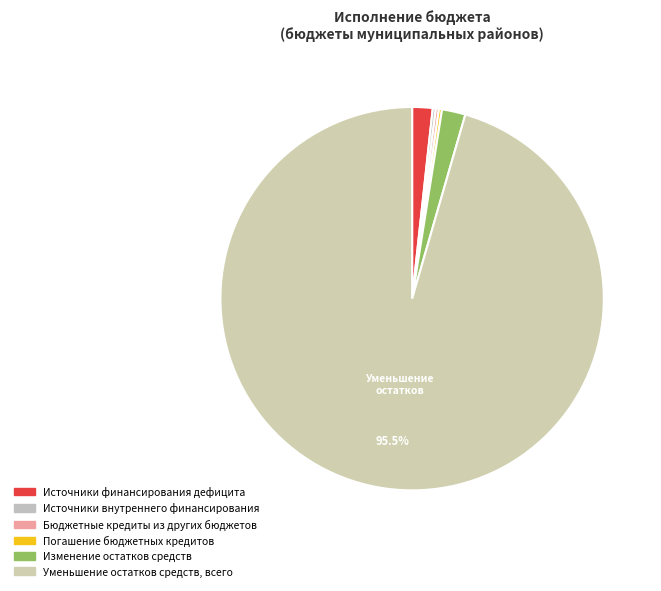

What is the majority slice?

Уменьшение остатков средств, всего